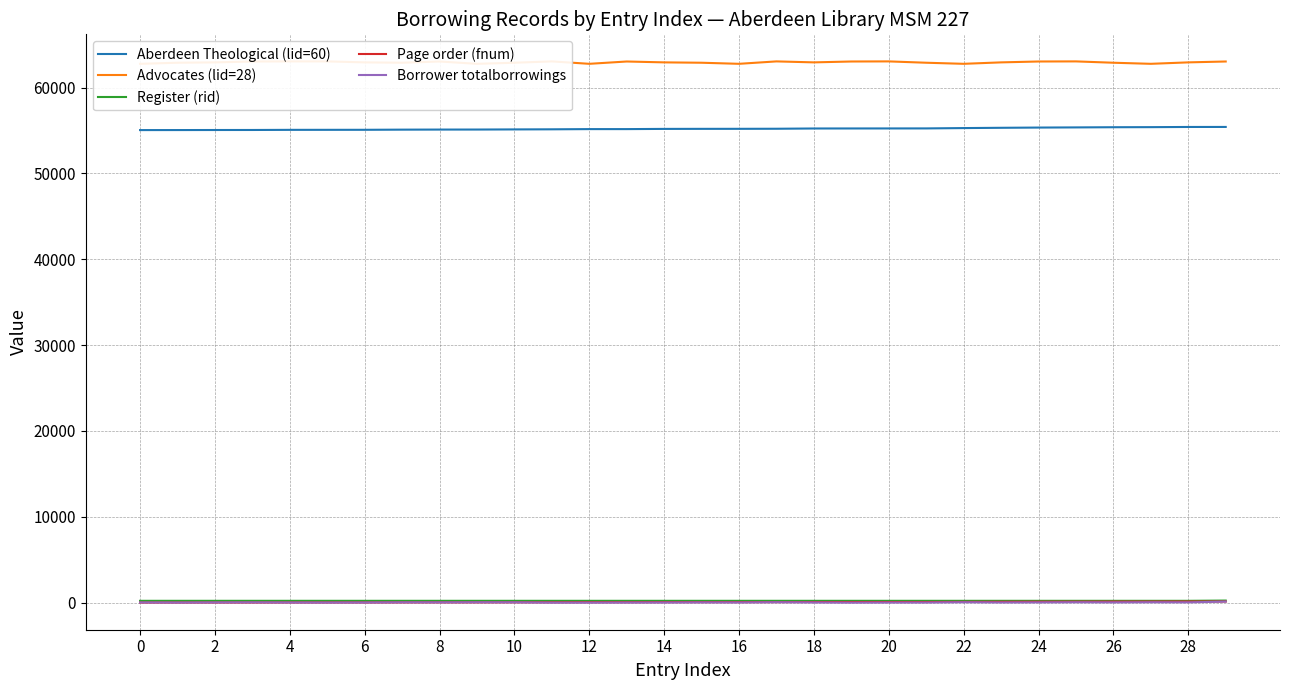

What is the highest value of the Aberdeen Theological (lid=60) series?

55416